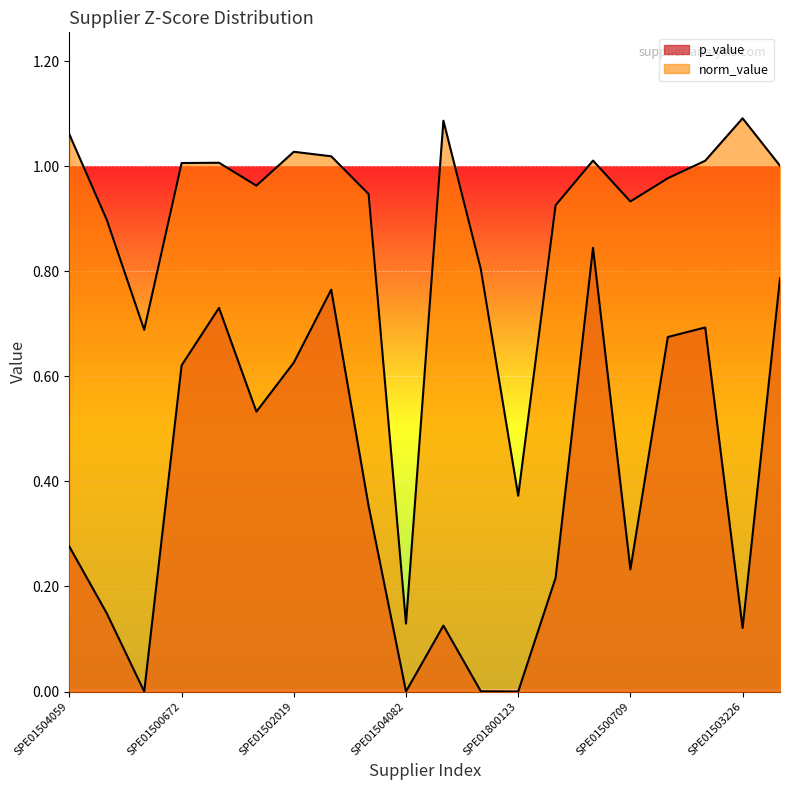

Between SPE01503222 and SPE01500994, which is larger?

SPE01503222